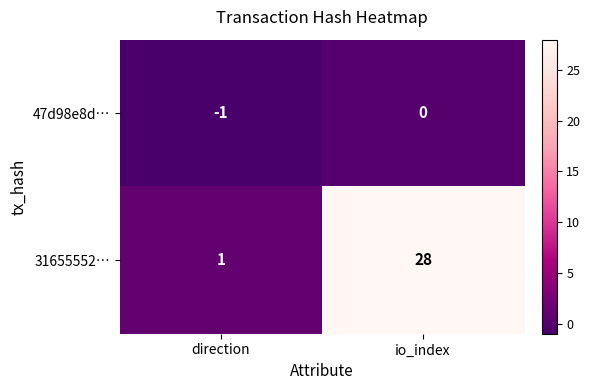

What is the sum of the 31655552… values at io_index and direction?

29